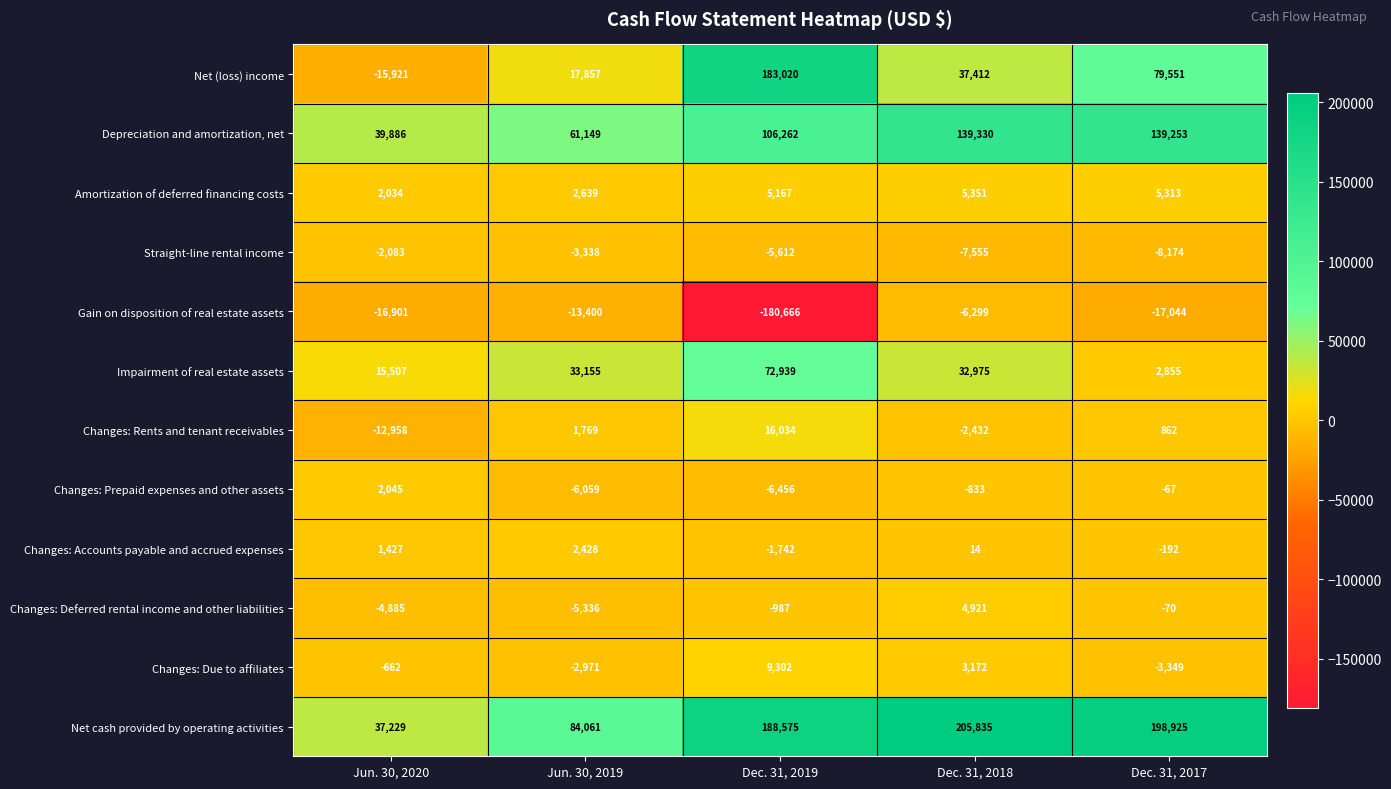

Is it true that Impairment of real estate assets equals 72939 at Dec. 31, 2019?

True